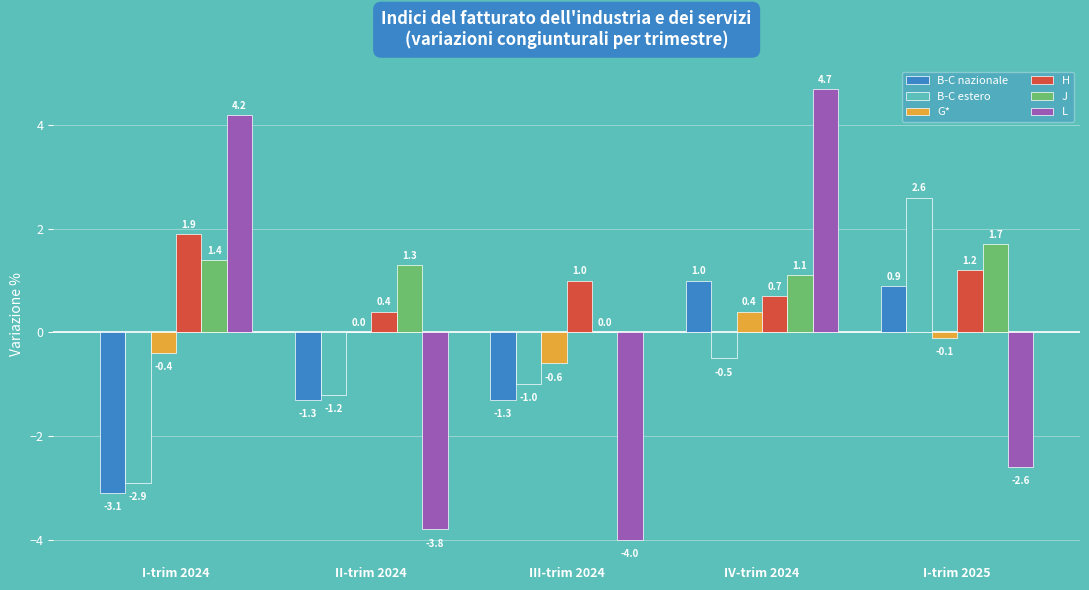

What is the sum of all H values?

5.2